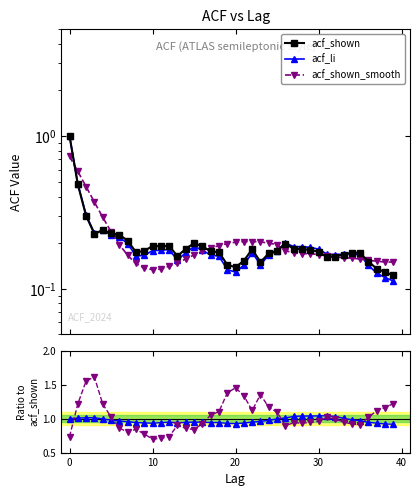

Between 27 and 30, which series saw the biggest shift?

acf_shown_smooth